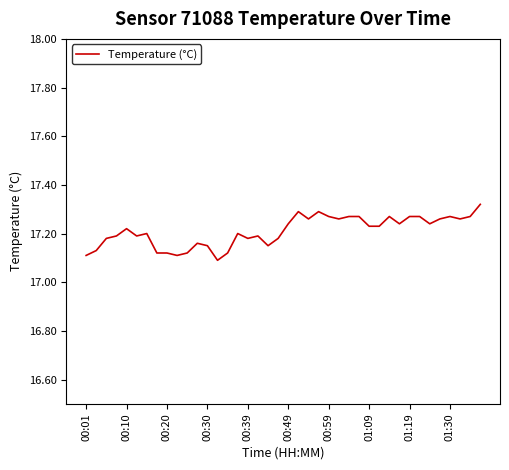

Does the chart display data point markers on the line(s)?

No